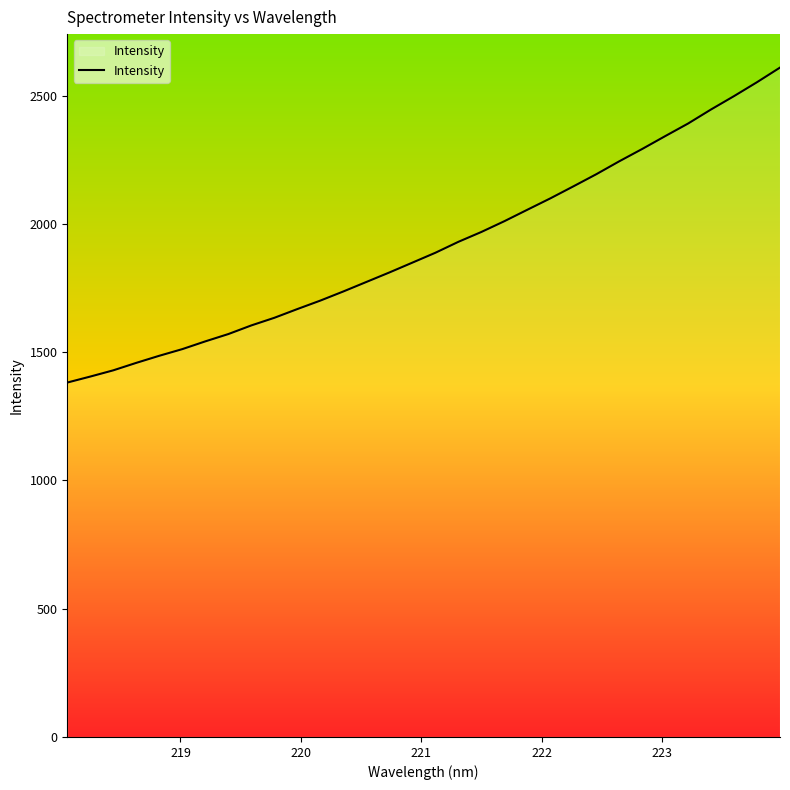

What is the difference between the maximum and minimum values?

1227.8